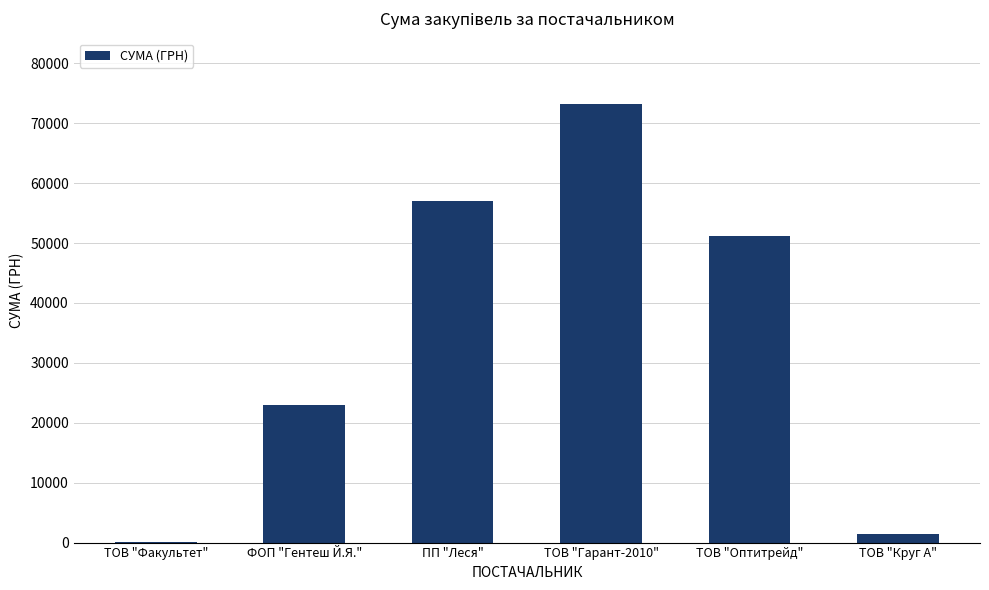

What is the sum of all values?

205960.6